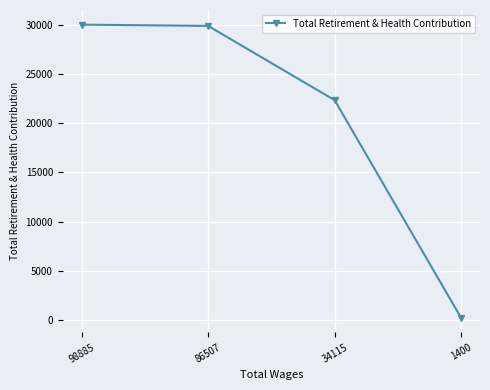

What is the change in value from 86507 to 34115?

-7556